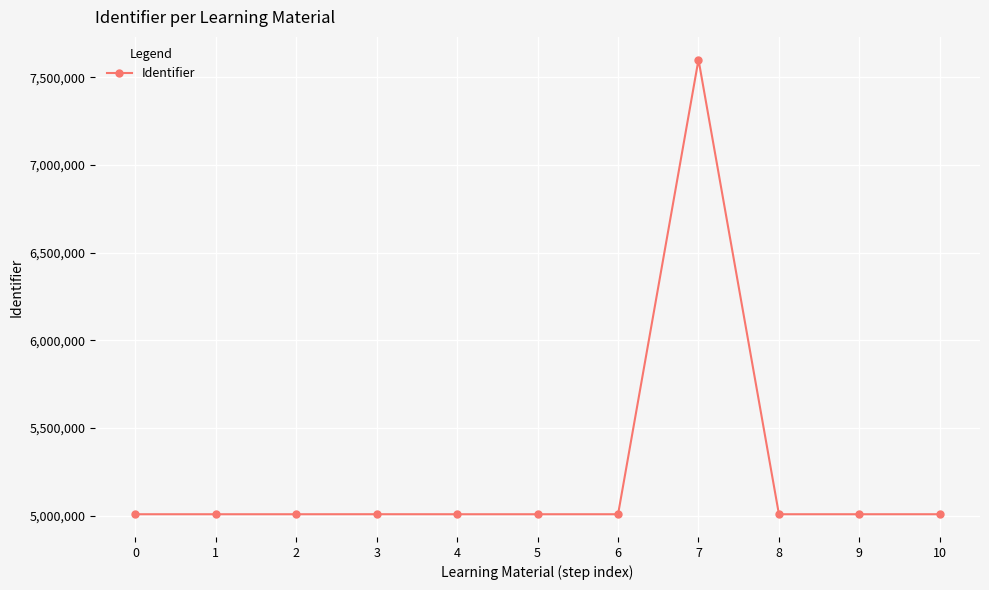

What is the maximum value shown in the chart?

7600731